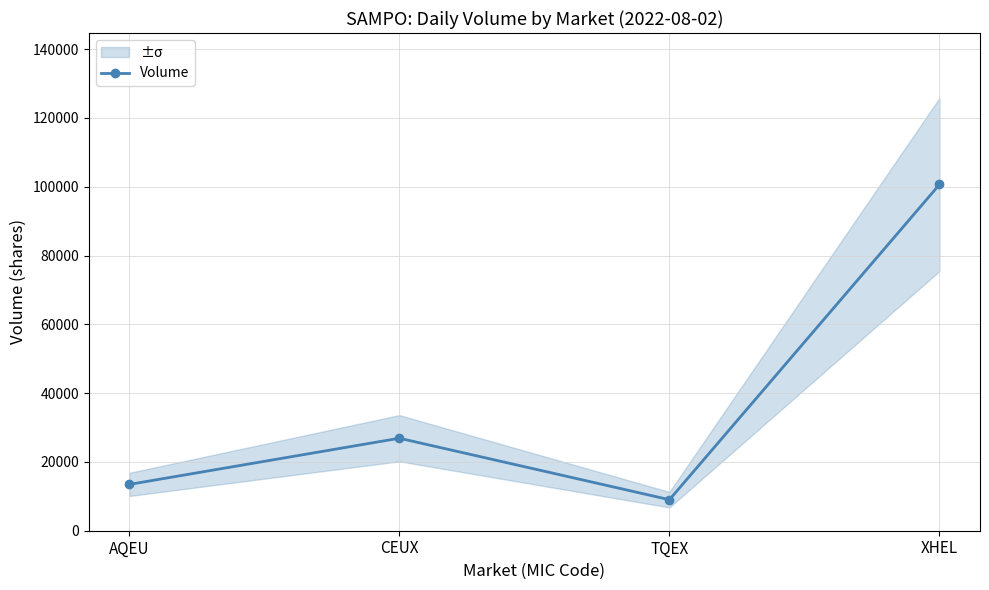

What is the difference between the maximum and minimum values?

91622